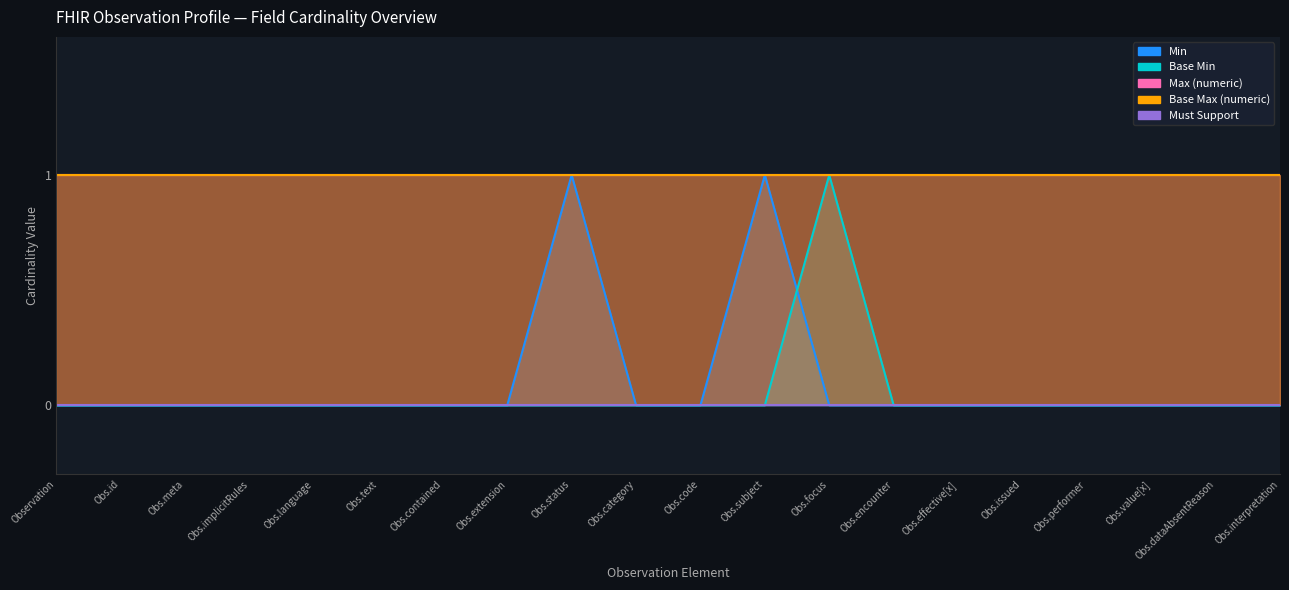

True or false: Max (numeric) and Base Max (numeric) intersect in this chart.

False